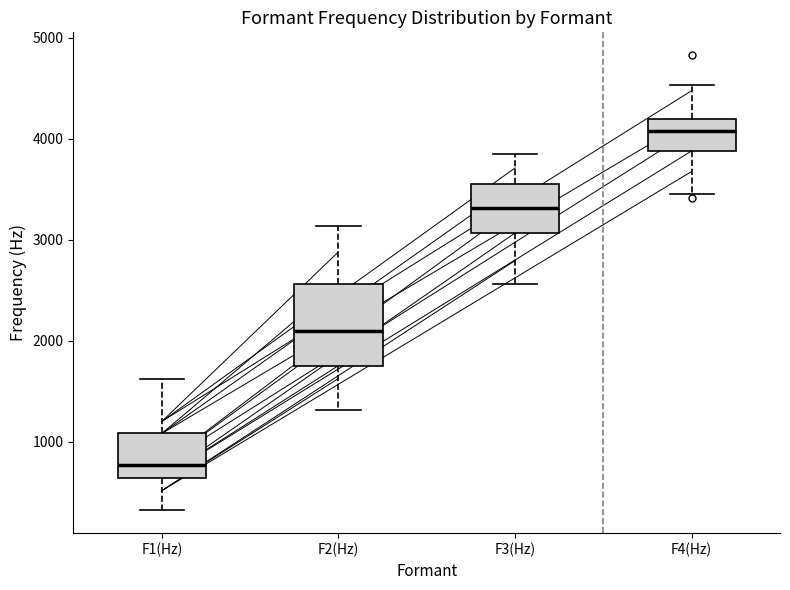

Reading left to right, transcribe this box plot: for each box, give where its median line is, the range the box spans, and where its two whiskers end, as read against the y-axis. The values are not printed on the chart, so give them approximately, as read against the axis.

F1(Hz): median 800, box 600 to 1100, whiskers 300 to 1600
F2(Hz): median 2100, box 1800 to 2600, whiskers 1300 to 3100
F3(Hz): median 3300, box 3100 to 3500, whiskers 2600 to 3800
F4(Hz): median 4100, box 3900 to 4200, whiskers 3400 to 4500